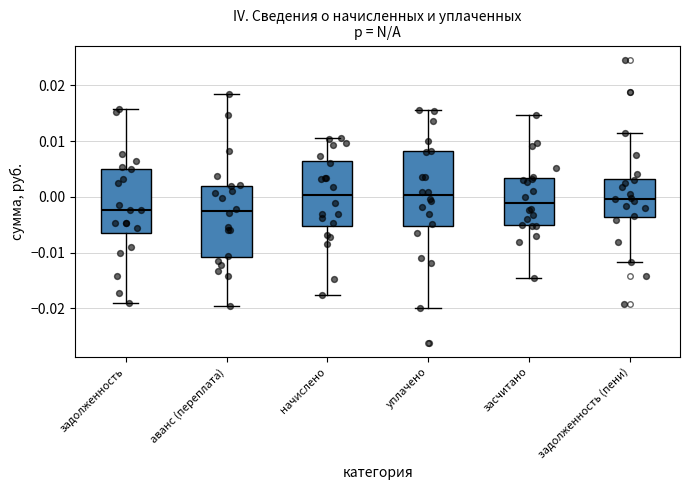

Reading left to right, transcribe this box plot: for each box, give where its median line is, the range the box spans, and where its two whiskers end, as read against the y-axis. The values are not printed on the chart, so give them approximately, as read against the axis.

задолженность: median -0.002, box -0.006 to 0.005, whiskers -0.019 to 0.016
аванс (переплата): median -0.003, box -0.011 to 0.002, whiskers -0.020 to 0.019
начислено: median 0.000, box -0.005 to 0.006, whiskers -0.018 to 0.011
уплачено: median 0.000, box -0.005 to 0.008, whiskers -0.020 to 0.016
засчитано: median -0.001, box -0.005 to 0.003, whiskers -0.015 to 0.015
задолженность (пени): median 0.000, box -0.004 to 0.003, whiskers -0.012 to 0.011